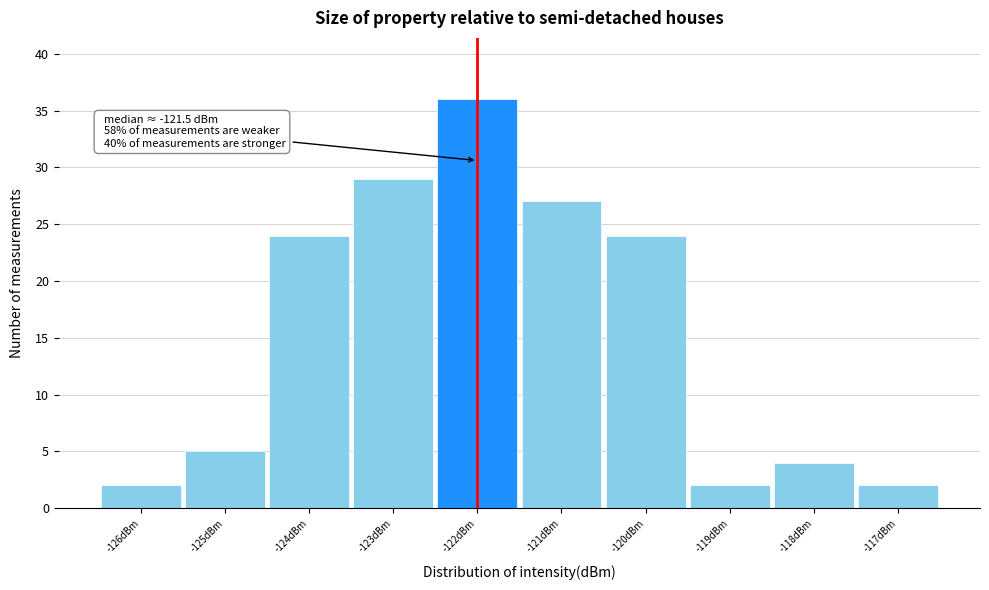

Reading left to right, list all the values displayed in this chart.

2	5	24	29	36	27	24	2	4	2